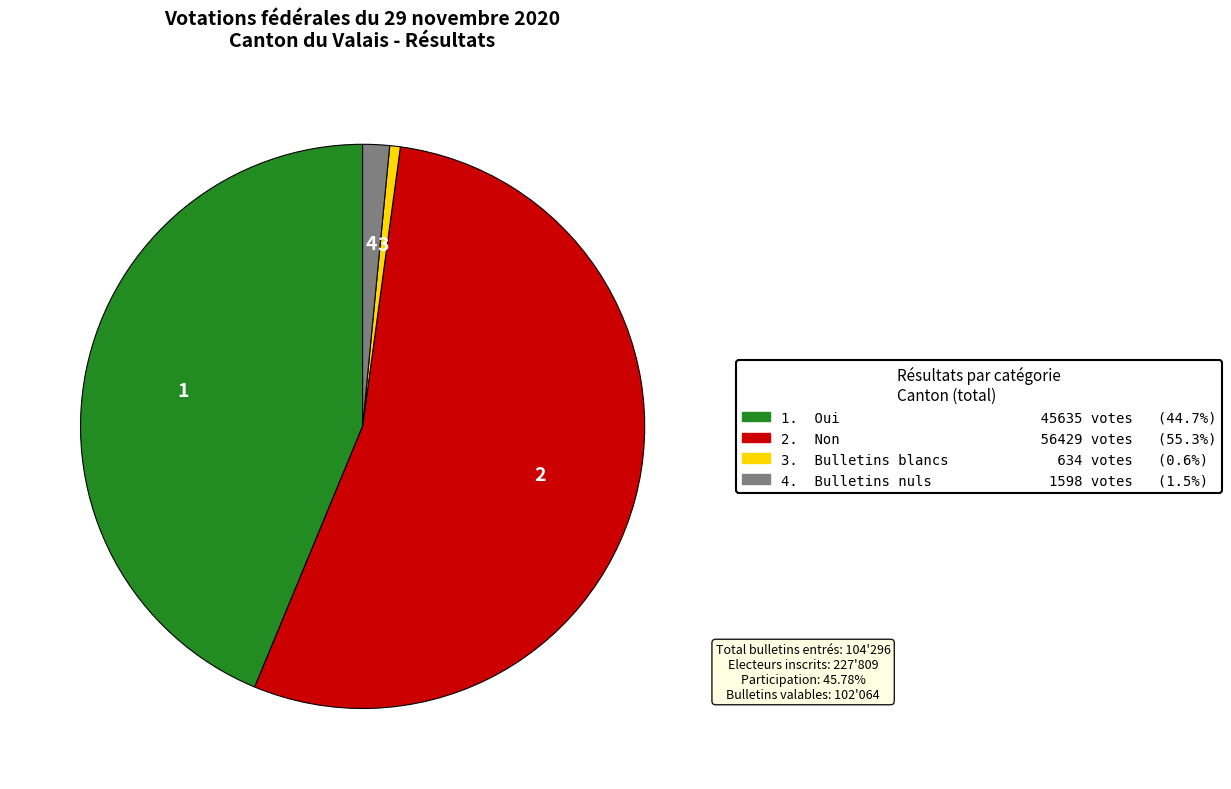

Is there any slice that represents more than half of the pie?

Yes